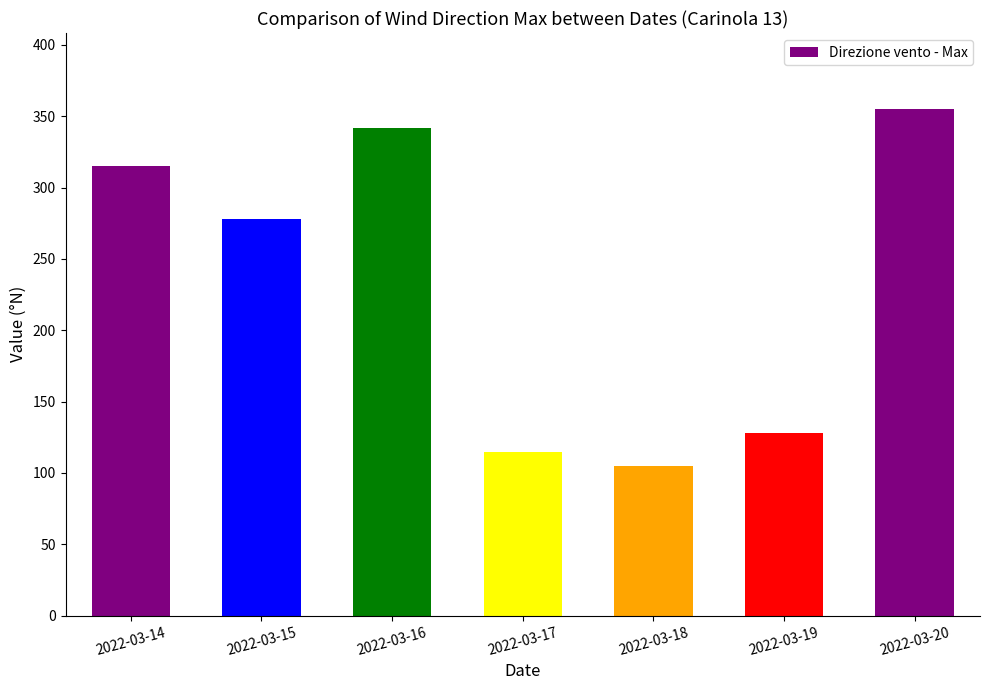

Is it true that the value at 2022-03-14 is 154?

False